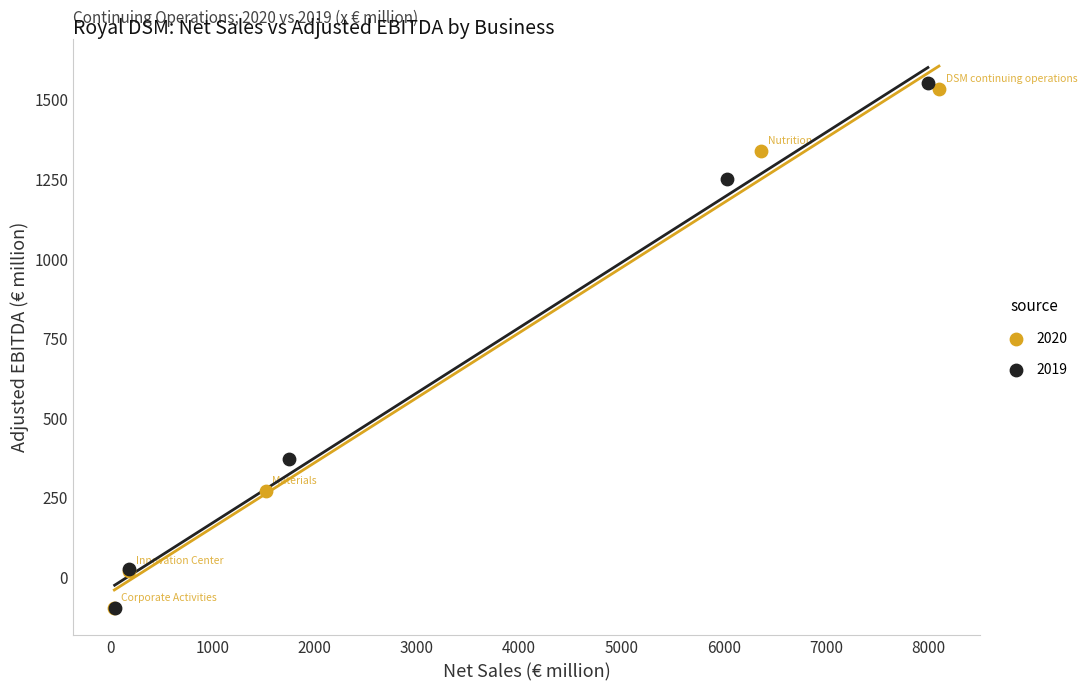

Which series has the largest Y range (max minus min)?

2019